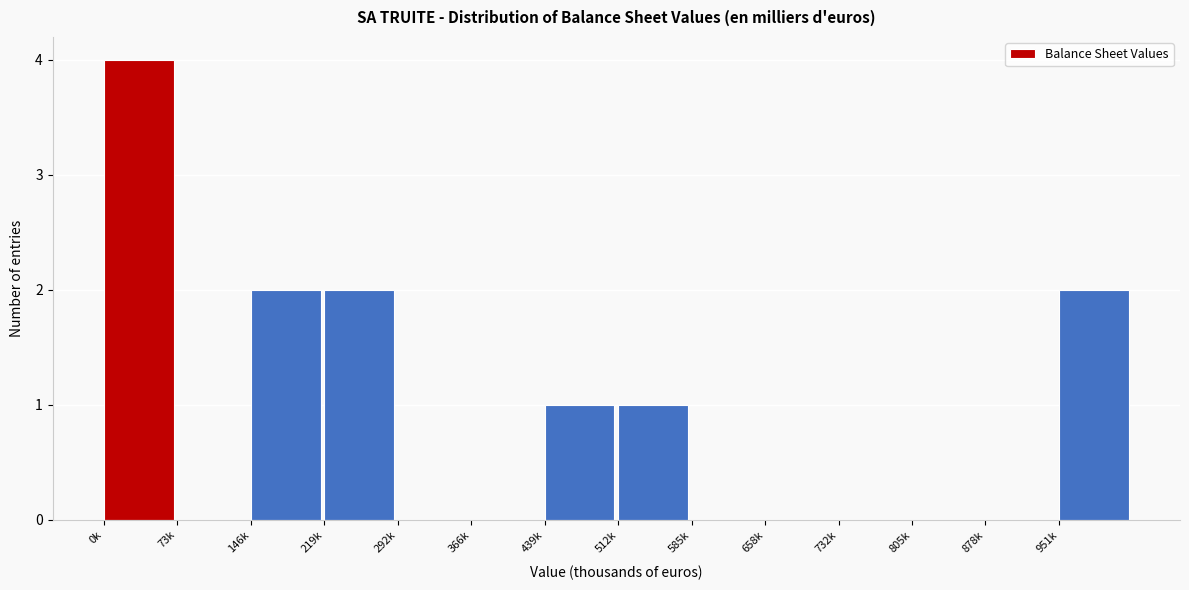

Reading left to right, what are all the values shown in this chart?

0k=4	73k=0	146k=2	219k=2	292k=0	366k=0	439k=1	512k=1	585k=0	658k=0	732k=0	805k=0	878k=0	951k=2